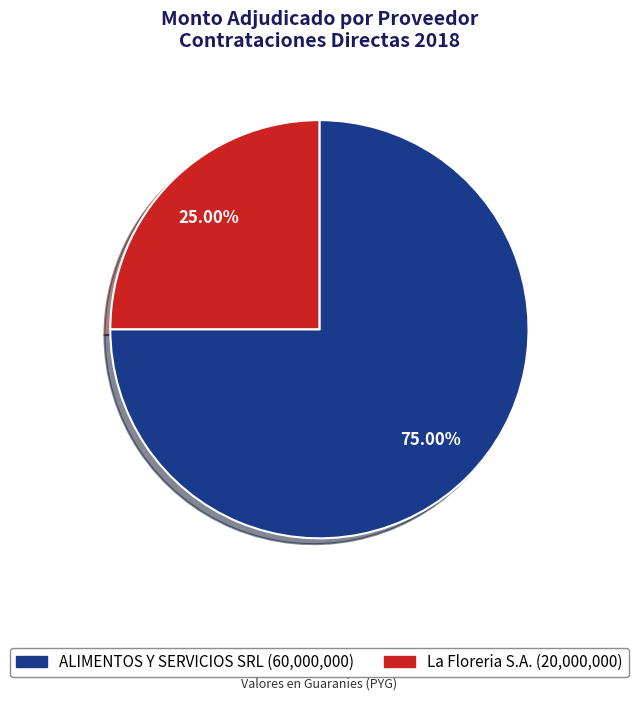

What percentage do La Floreria S.A. and ALIMENTOS Y SERVICIOS SRL together represent?

100.0%